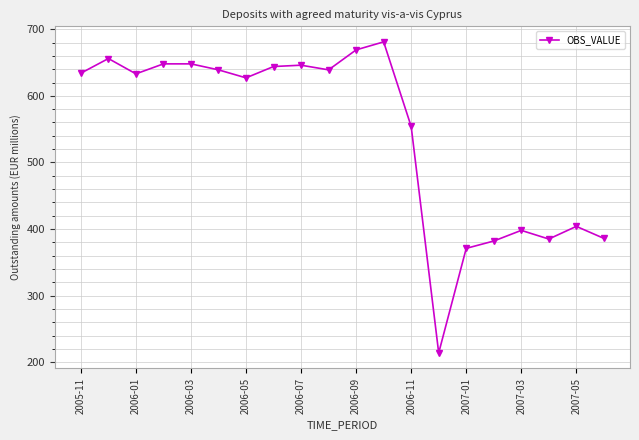

What is the difference between the maximum and second lowest values?

310